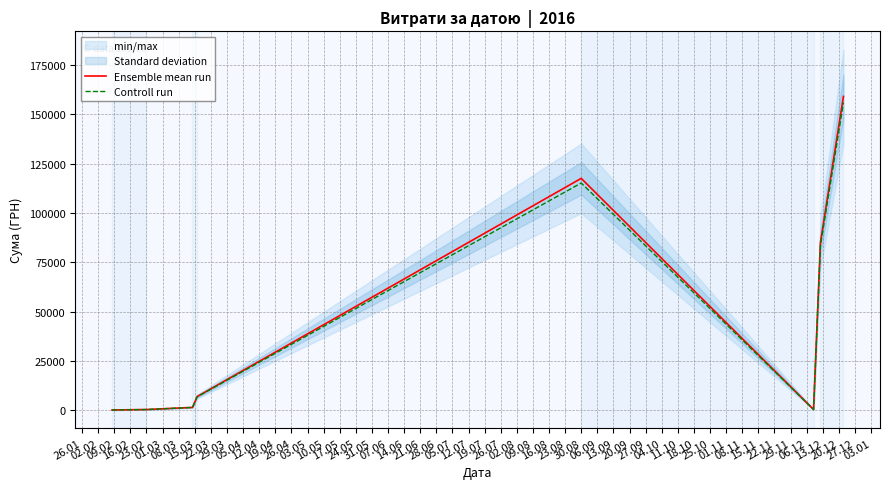

True or false: Controll run and Ensemble mean run intersect in this chart.

False